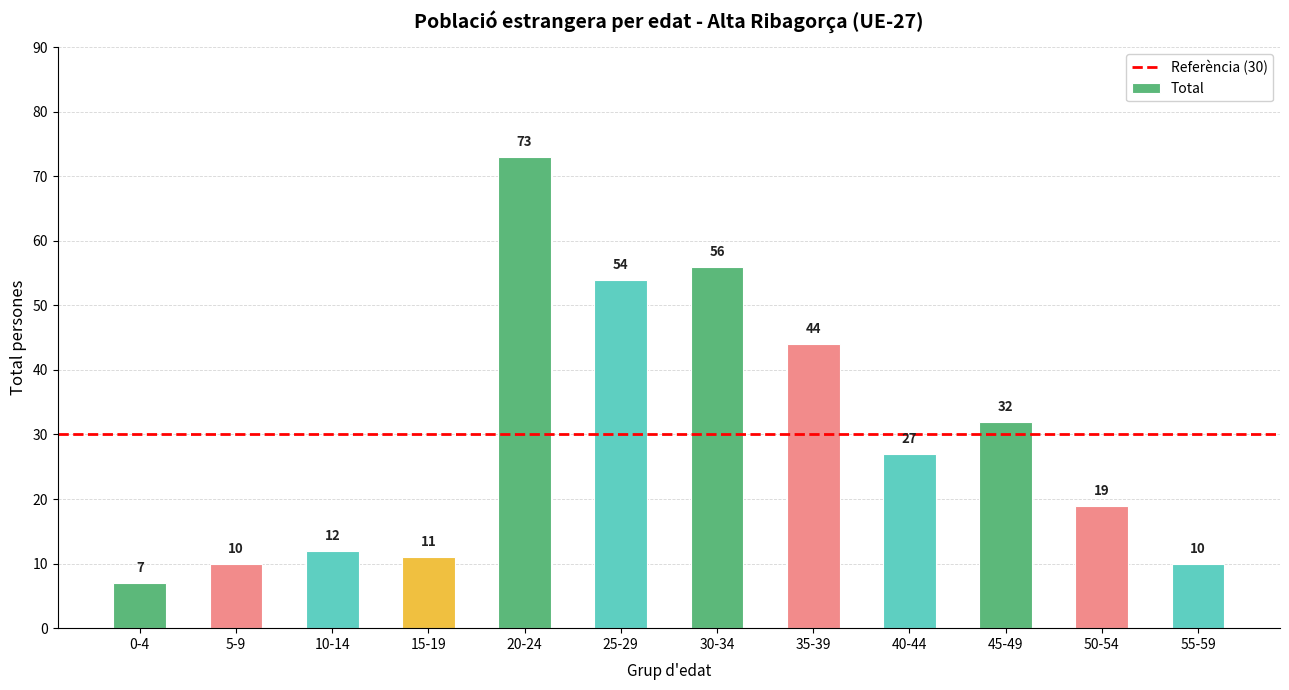

What is the label of the 7th bar from the left?

30-34